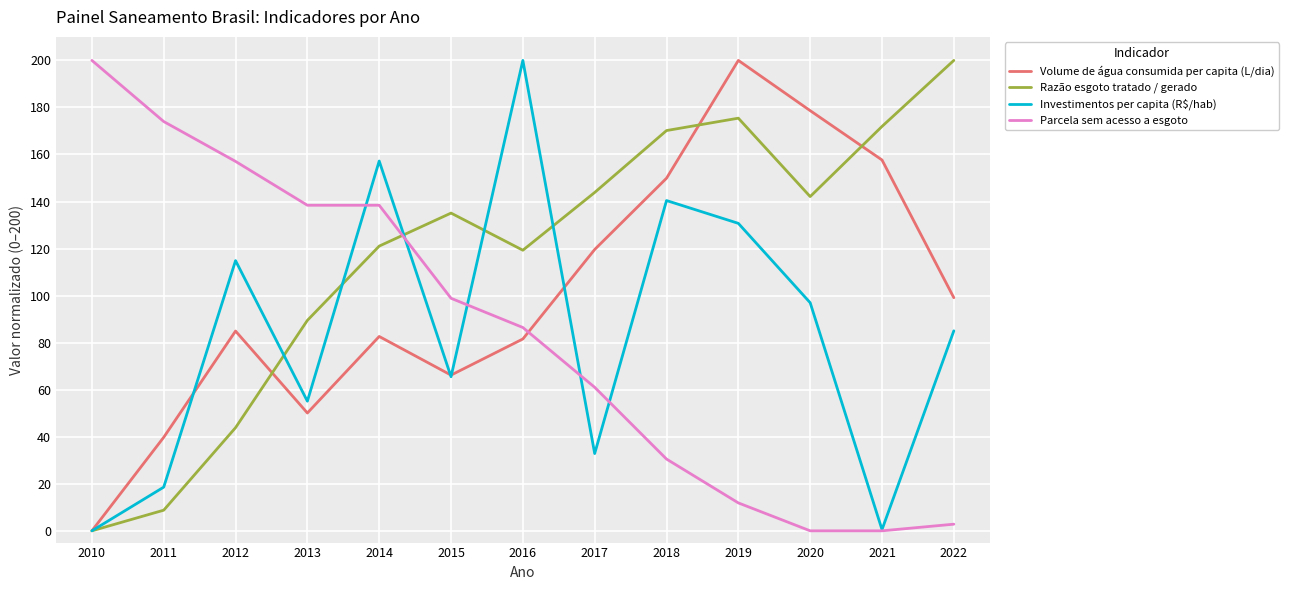

What is the difference between the maximum and second lowest values in the Razão esgoto tratado / gerado series?

191.2